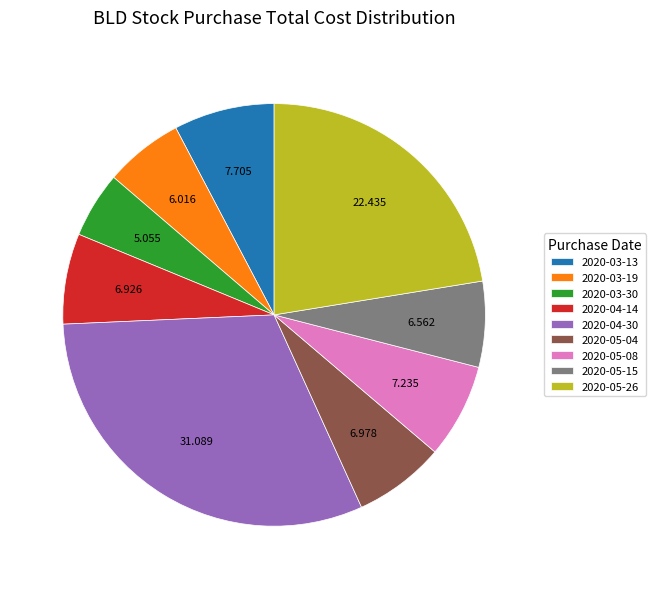

What is the smallest slice in the pie chart?

2020-03-30